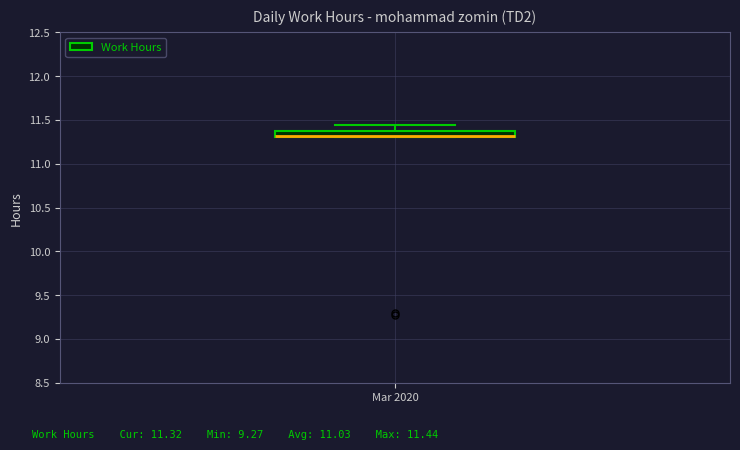

Where does the upper whisker of the box for Mar 2020 end on the y-axis? The values are not printed on the chart, so give them approximately, as read against the axis.

11.45